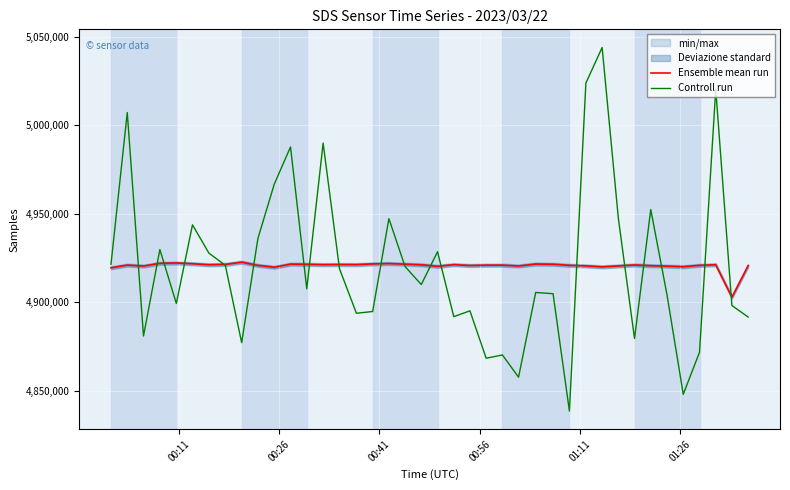

Is this an area chart (filled region under the line)?

No